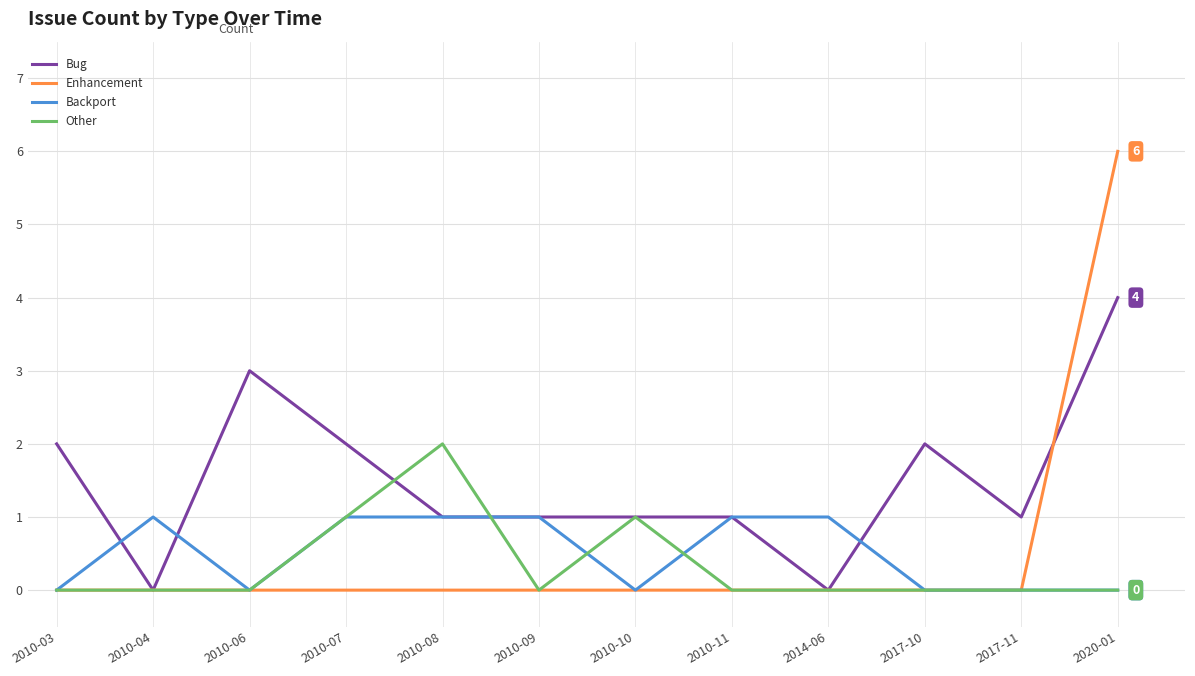

How many Other values are between 0 and 1?

11